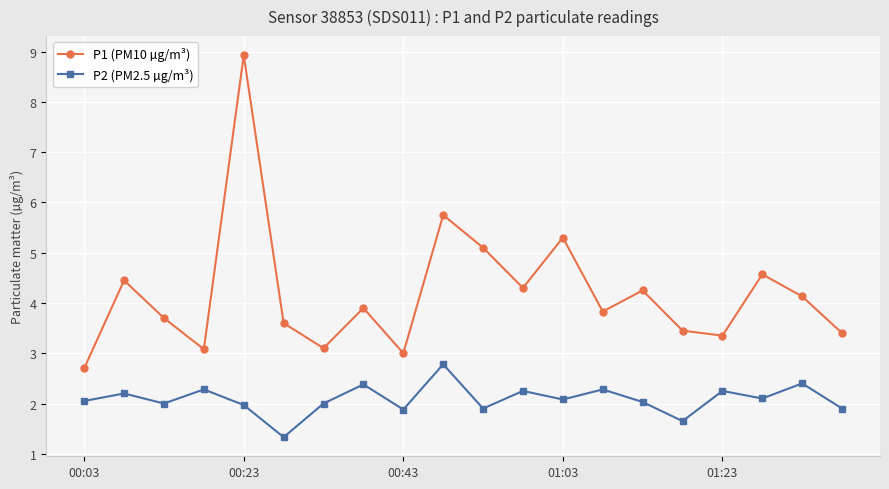

What is the value of the P2 (PM2.5 µg/m³) point at the 3rd from the left?

2.0